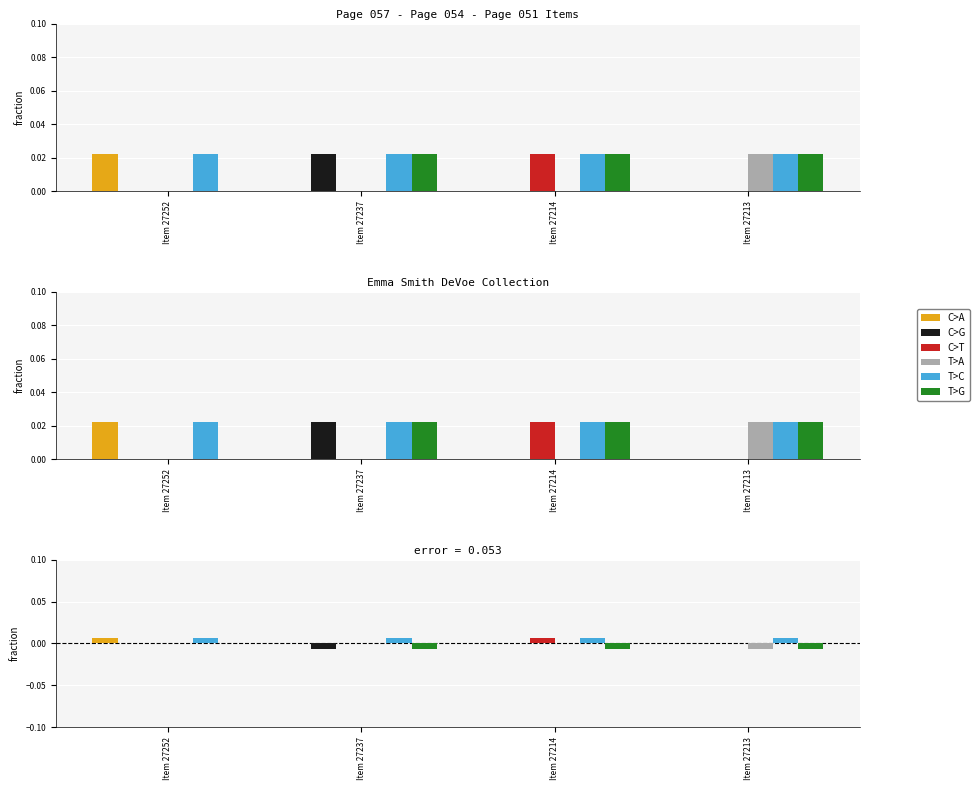

How many data points does each series have?

4